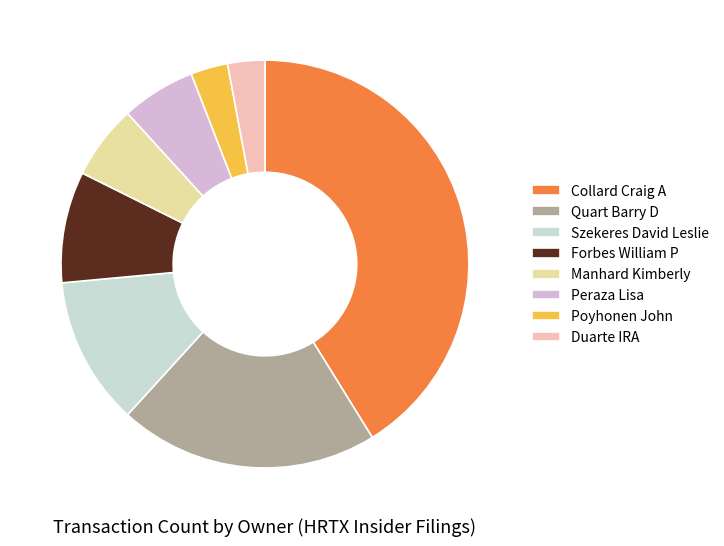

Which slice is the largest?

Collard Craig A